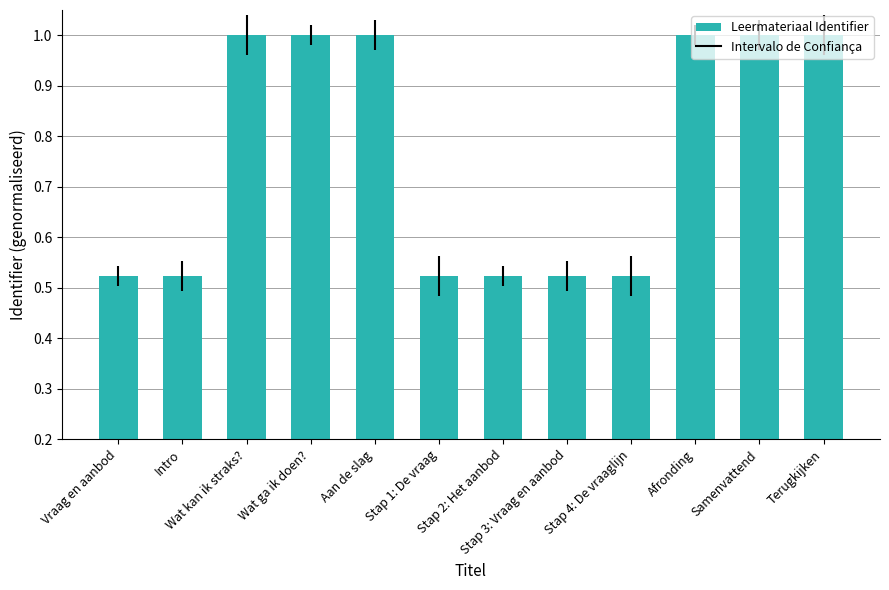

What is the maximum value shown in the chart?

1.0